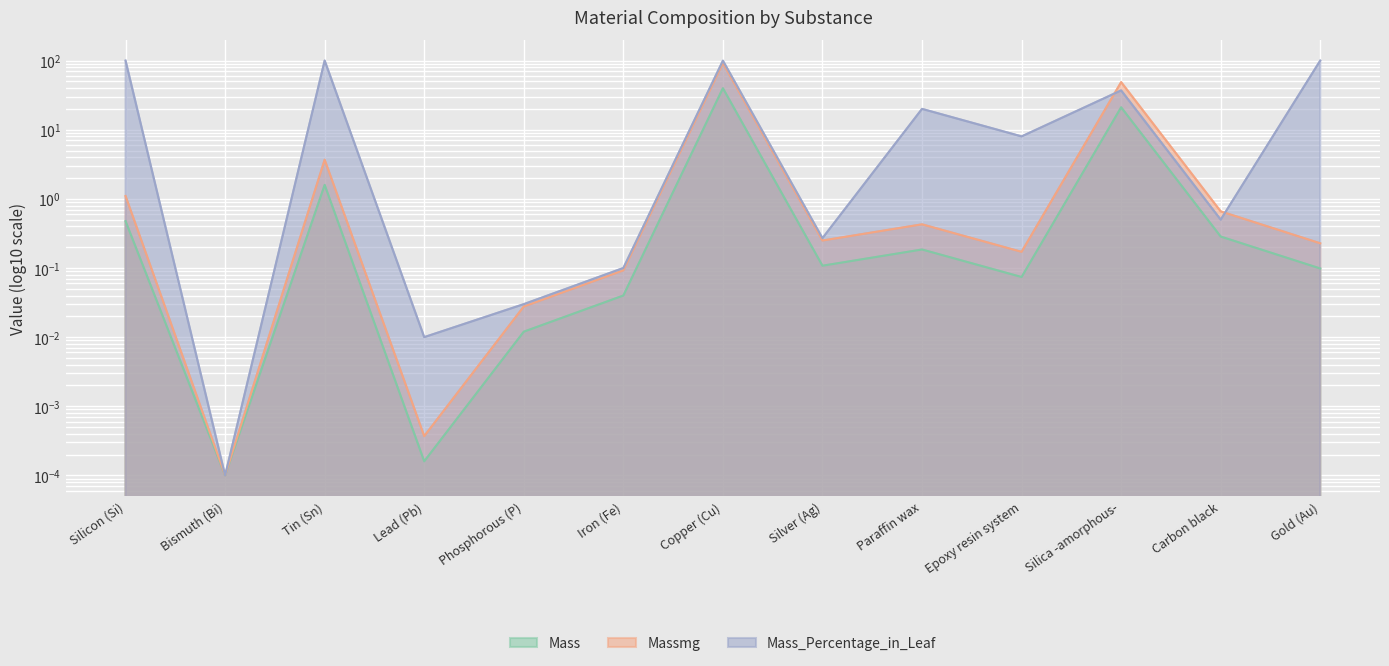

What is the difference between the highest and lowest values at Carbon black?

0.4